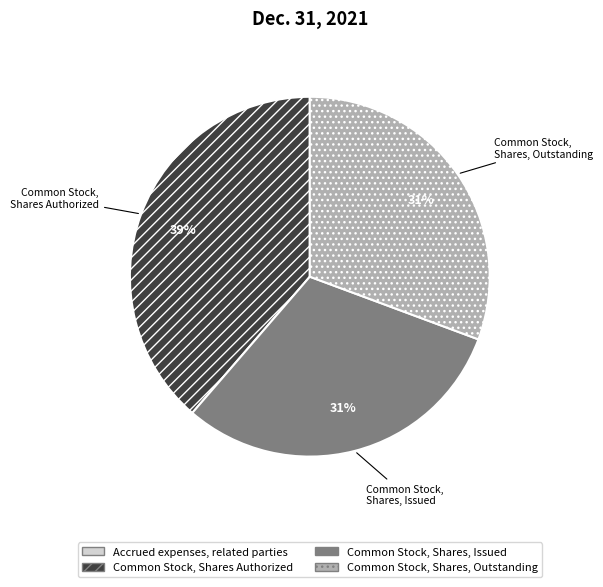

To the nearest percent, what is the difference between the Common Stock, Shares Authorized and Common Stock, Shares, Outstanding slice percentages?

8%